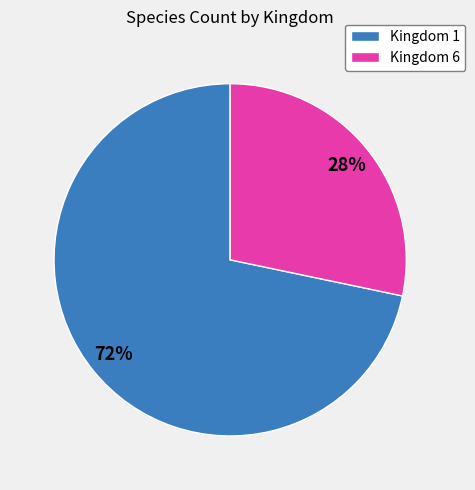

The Kingdom 6 slice represents 28% of the pie. True or false?

True